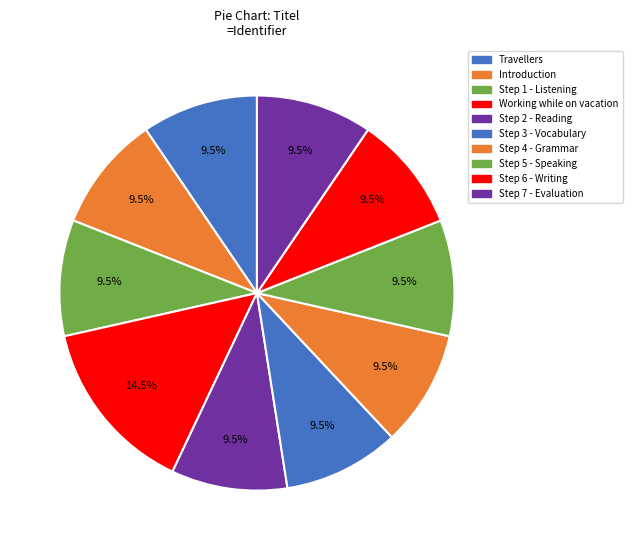

To the nearest percent, what is the difference between the largest and smallest slice percentages?

5%